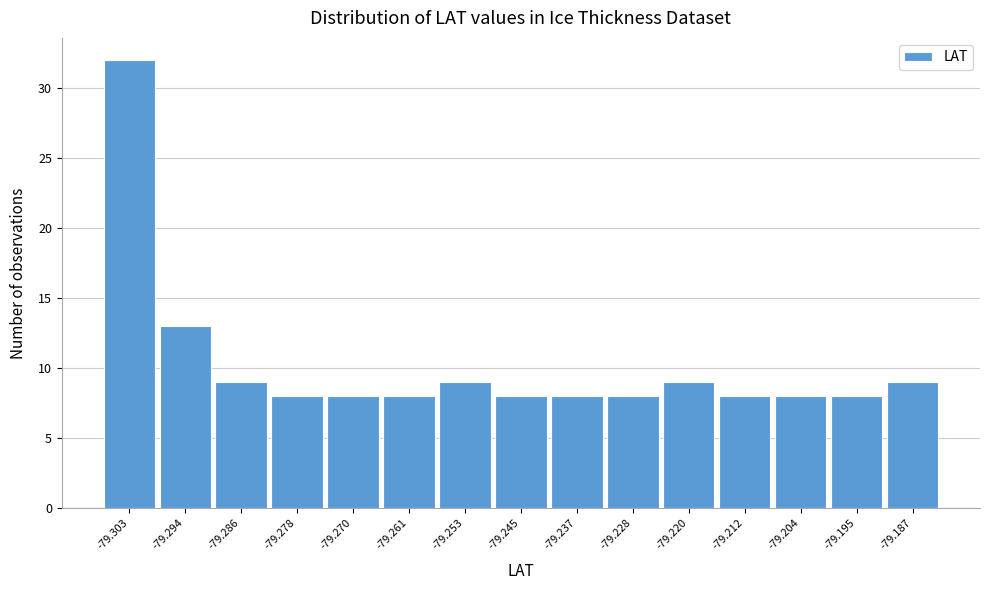

Reading right to left, extract all data points from this chart.

9	8	8	8	9	8	8	8	9	8	8	8	9	13	32